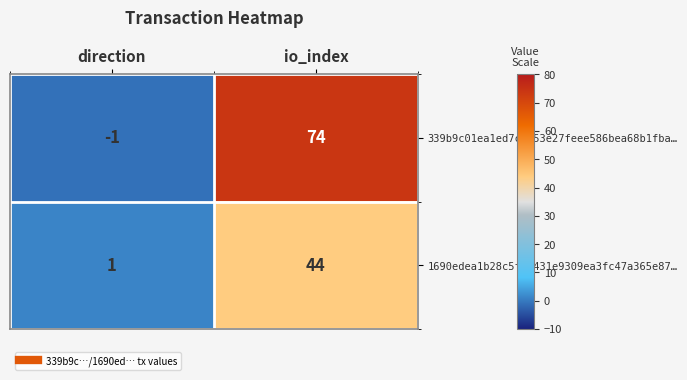

Reading left to right, list all the values displayed in this chart.

339b9c01ea1ed7c9053e27feee586bea68b1fba…: -1	74
1690edea1b28c5f1c431e9309ea3fc47a365e87…: 1	44